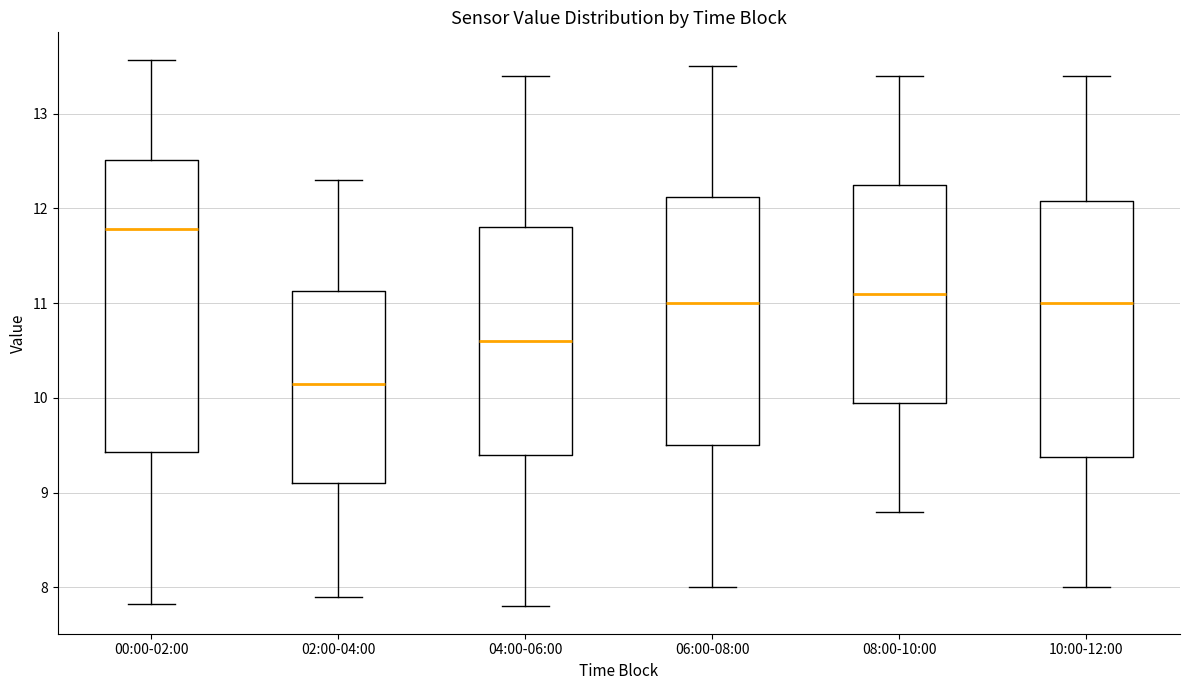

Which box has the lowest median line?

02:00-04:00